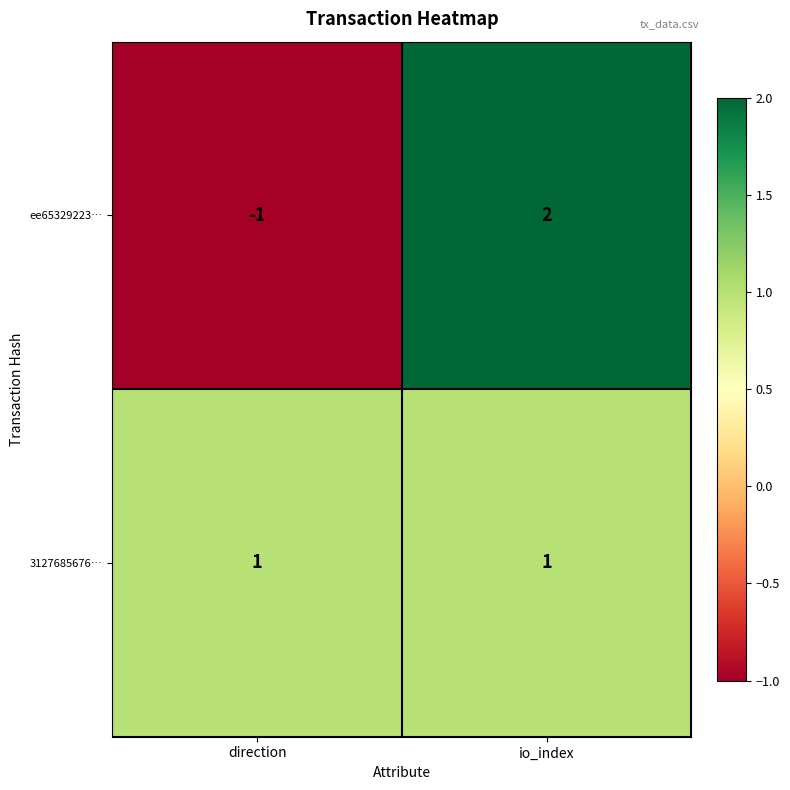

At how many categories does at least one series exceed 0?

2